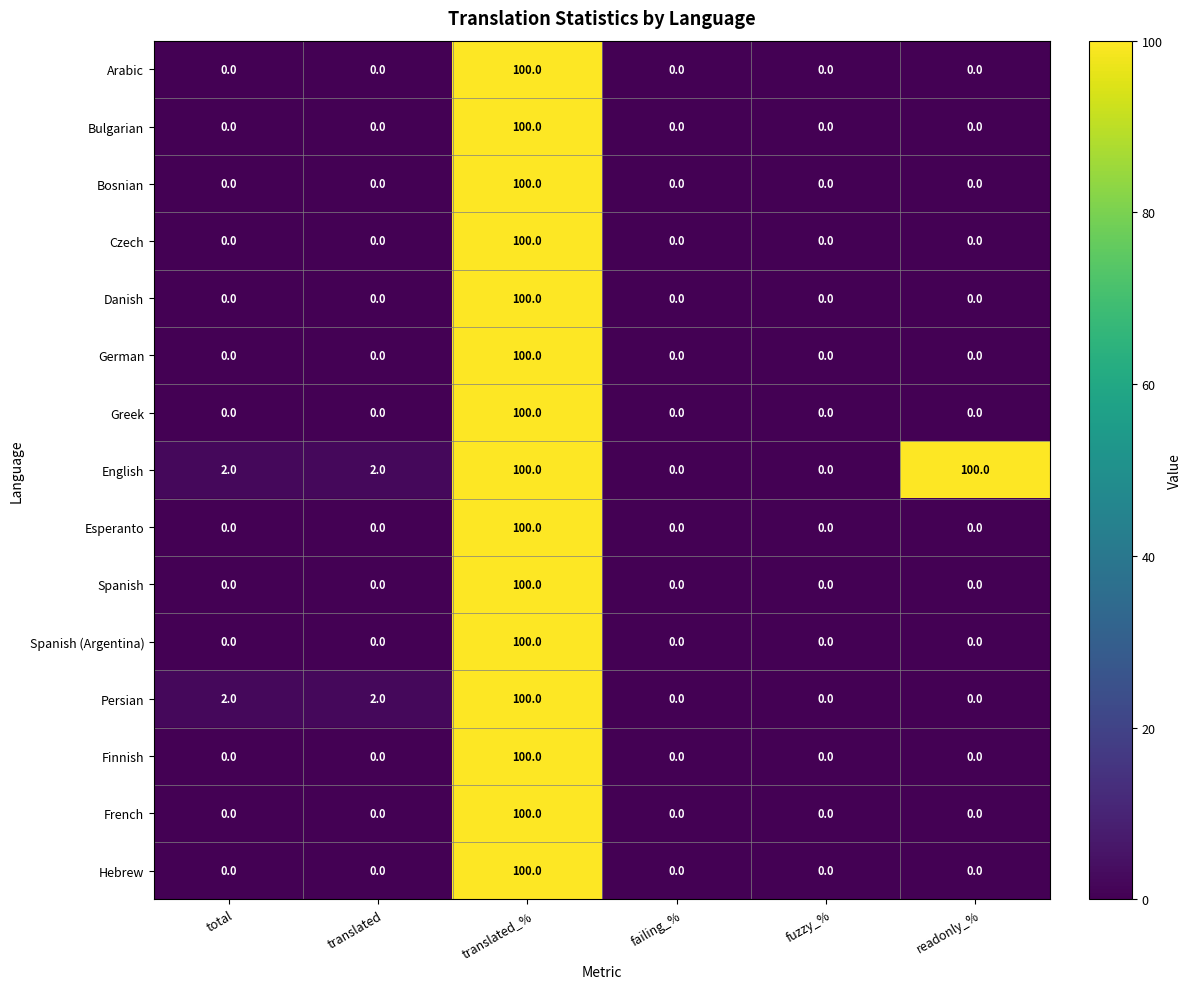

The value of Danish at total is 0. True or false?

True